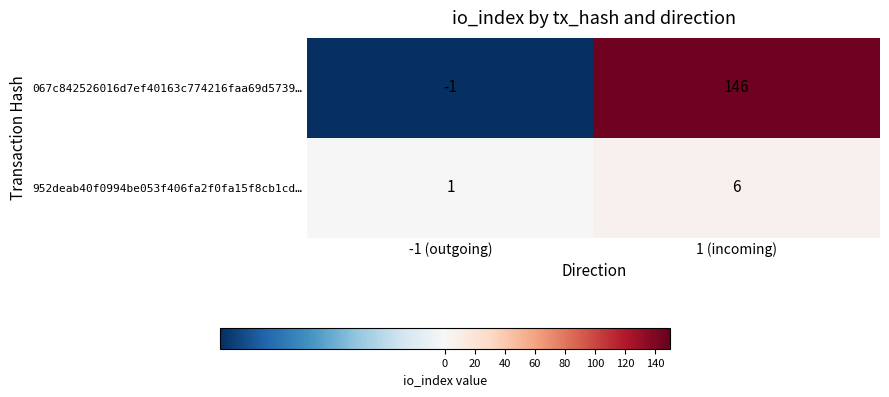

Where is 952deab40f0994be053f406fa2f0fa15f8cb1cd… nearest to the value 3?

-1 (outgoing)